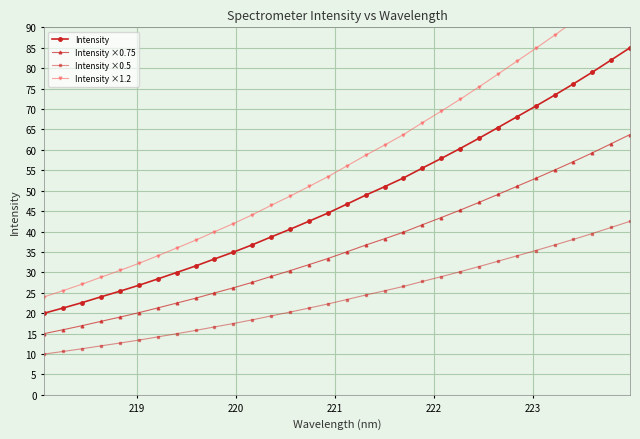

Reading right to left, list all the values displayed in this chart.

Intensity: 85.0	82.0	79.0	76.1	73.4	70.7	68.1	65.4	62.8	60.3	57.9	55.5	53.1	51.0	48.9	46.7	44.5	42.5	40.5	38.7	36.7	34.9	33.3	31.6	30.0	28.4	26.8	25.4	24.0	22.6	21.3	20.0
Intensity ×0.75: 63.8	61.5	59.3	57.1	55.0	53.0	51.1	49.1	47.1	45.2	43.4	41.6	39.8	38.2	36.7	35.0	33.4	31.9	30.4	29.0	27.6	26.2	25.0	23.7	22.5	21.3	20.1	19.0	18.0	16.9	16.0	15.0
Intensity ×0.5: 42.5	41.0	39.5	38.1	36.7	35.3	34.0	32.7	31.4	30.2	28.9	27.8	26.6	25.5	24.4	23.3	22.3	21.3	20.3	19.3	18.4	17.5	16.6	15.8	15.0	14.2	13.4	12.7	12.0	11.3	10.6	10.0
Intensity ×1.2: 102.0	98.4	94.8	91.4	88.1	84.8	81.7	78.5	75.4	72.4	69.5	66.6	63.7	61.2	58.7	56.0	53.4	51.0	48.7	46.4	44.1	41.9	39.9	37.9	36.0	34.1	32.2	30.5	28.8	27.1	25.5	24.0